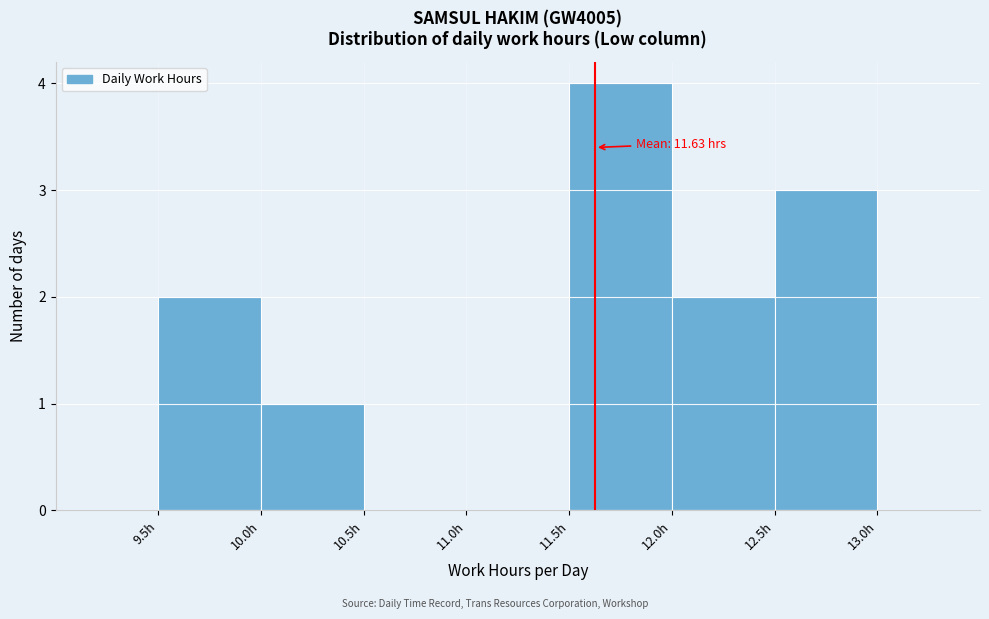

Which range on the x-axis has the tallest bar?

11.5 to 12.0